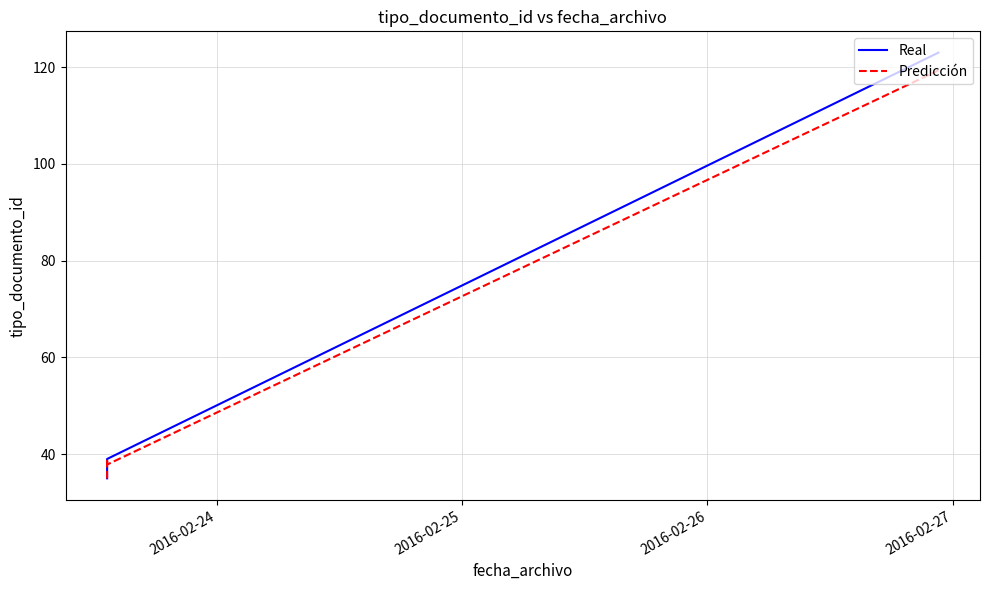

After their last crossing, which series has the higher values: Predicción or Real?

Real